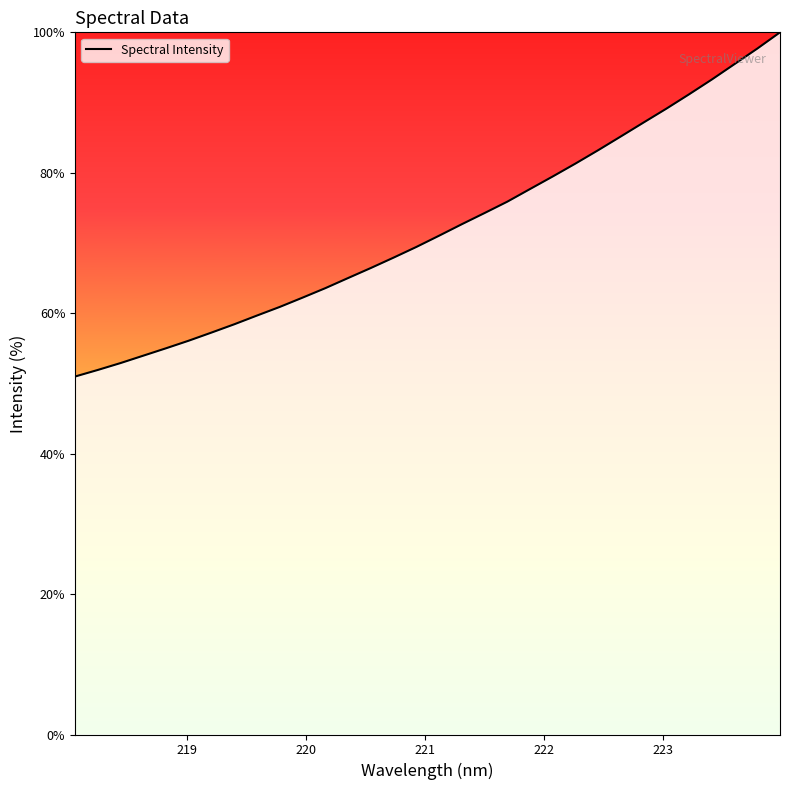

What is the smallest value displayed?

51.0